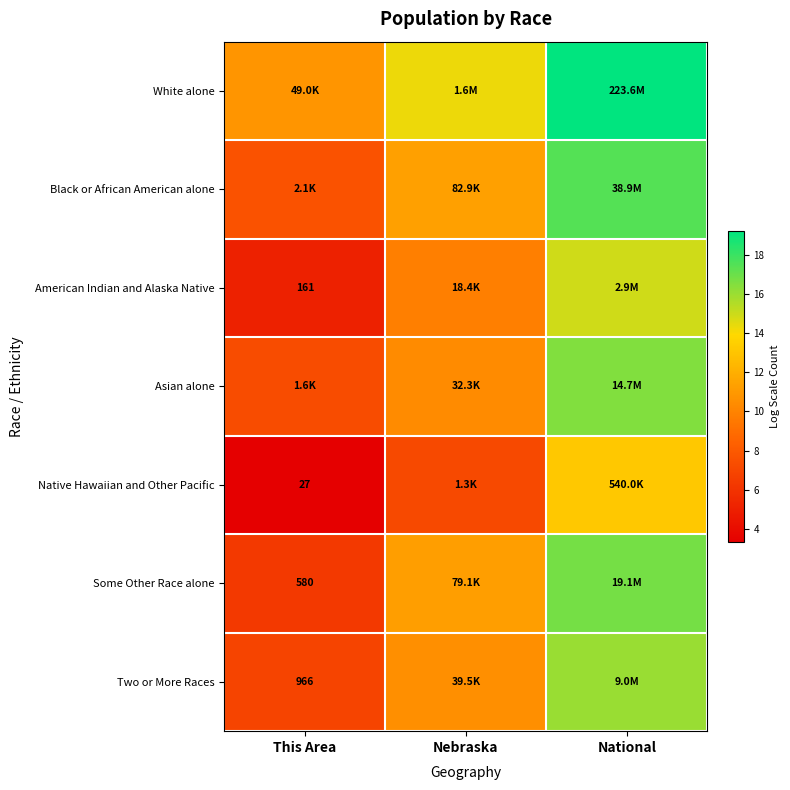

The Black or African American alone series shows 11.4 at This Area. True or false?

False